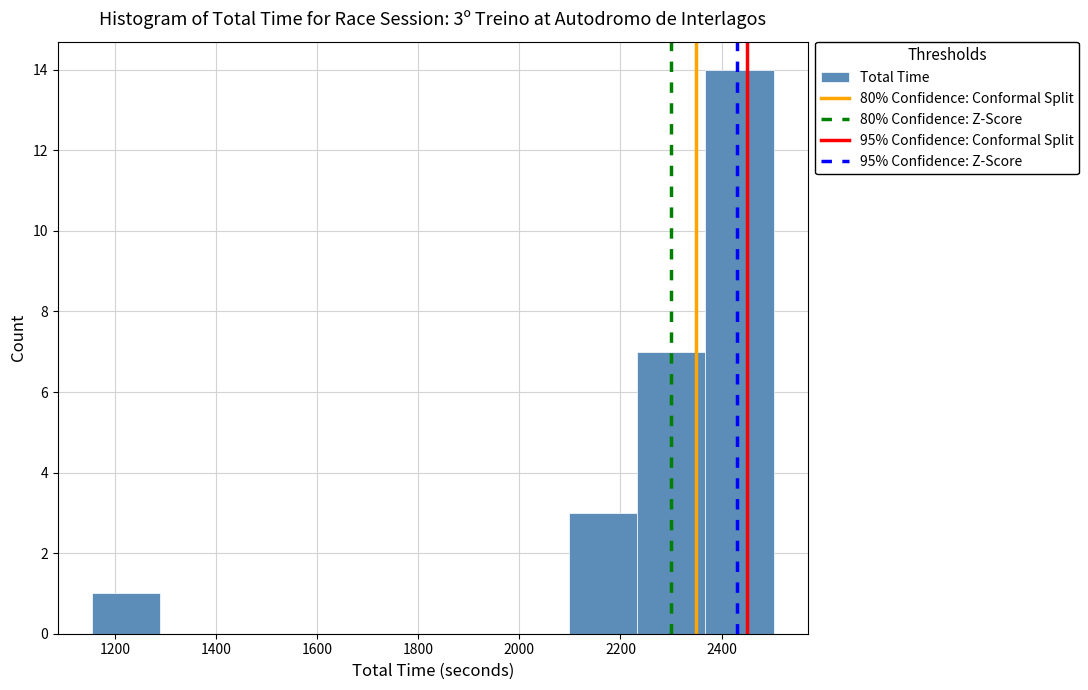

Over which range of the x-axis is the bar tallest?

2360 to 2500